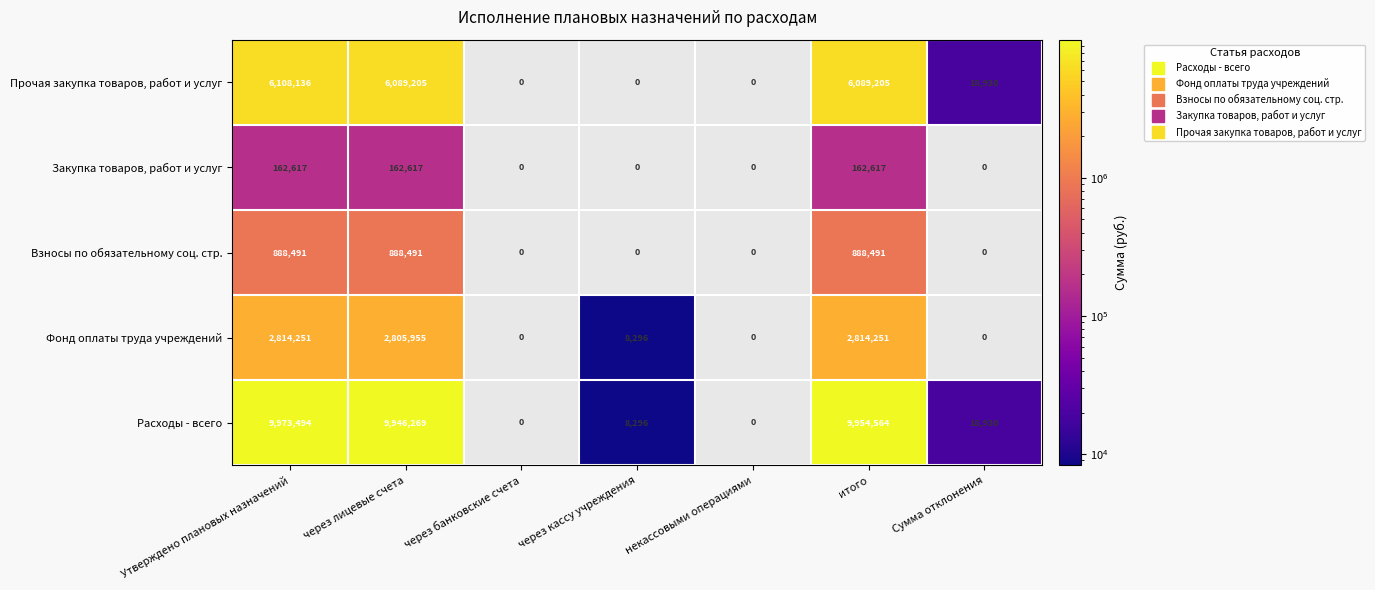

Where is Прочая закупка товаров, работ и услуг nearest to the value 3054067?

Сумма отклонения